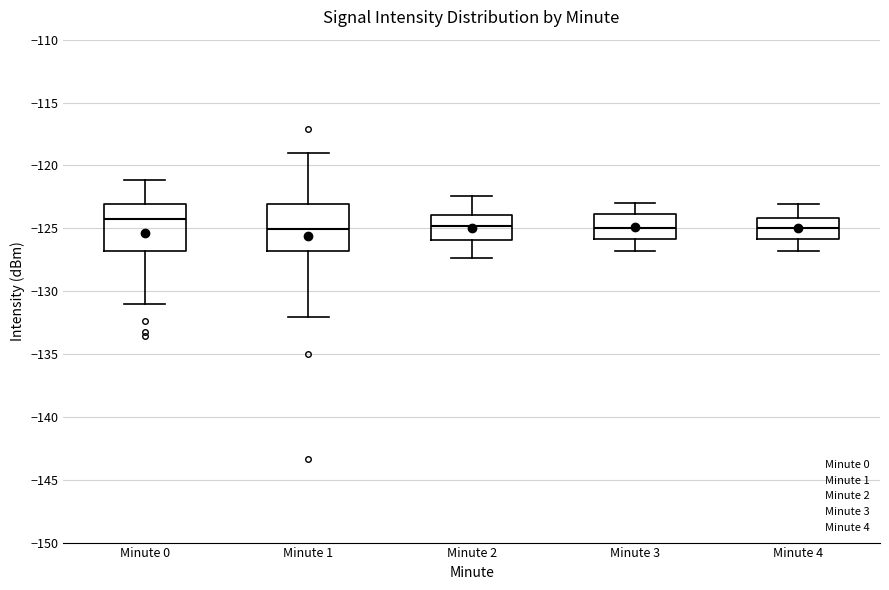

Where is the upper edge of the box for Minute 3 on the y-axis? The values are not printed on the chart, so give them approximately, as read against the axis.

-124.0